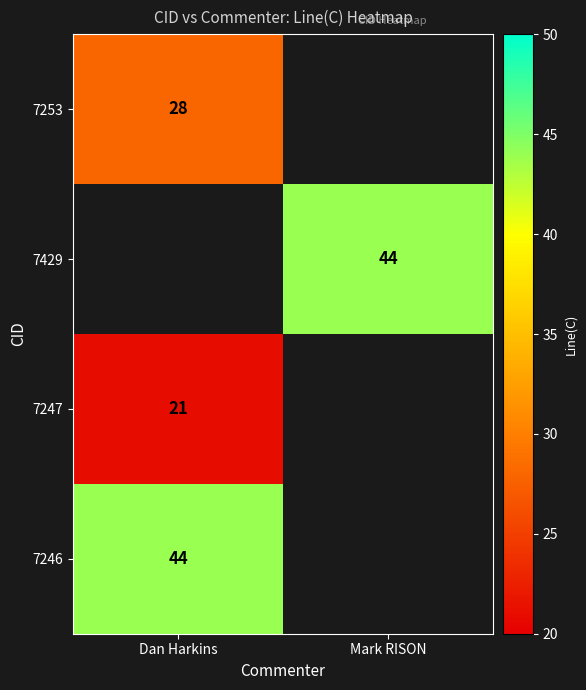

Between Mark RISON and Dan Harkins, which is larger?

Dan Harkins